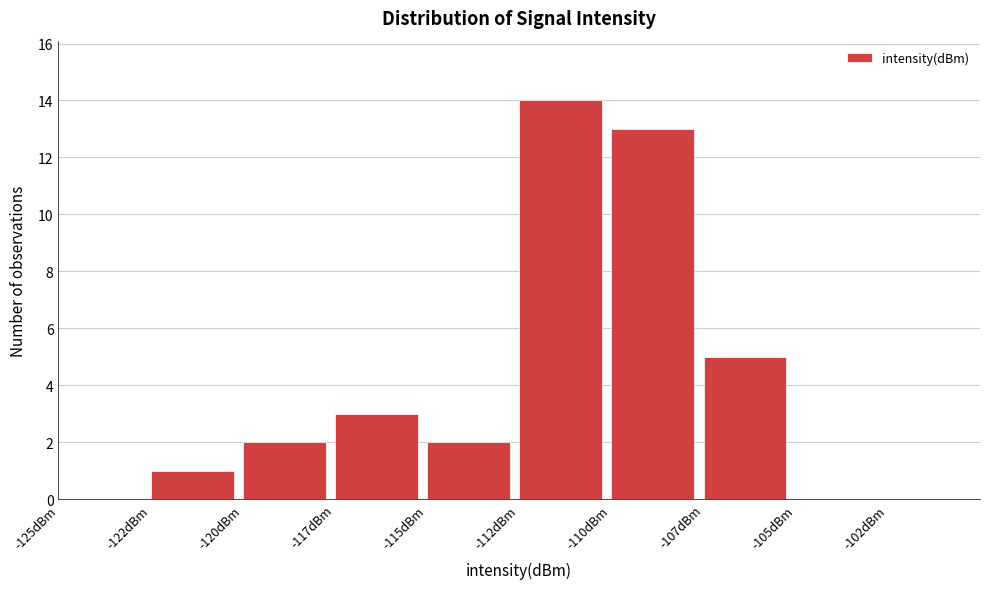

Reading right to left, extract all data points from this chart.

-102dBm=0	-105dBm=0	-107dBm=5	-110dBm=13	-112dBm=14	-115dBm=2	-117dBm=3	-120dBm=2	-122dBm=1	-125dBm=0